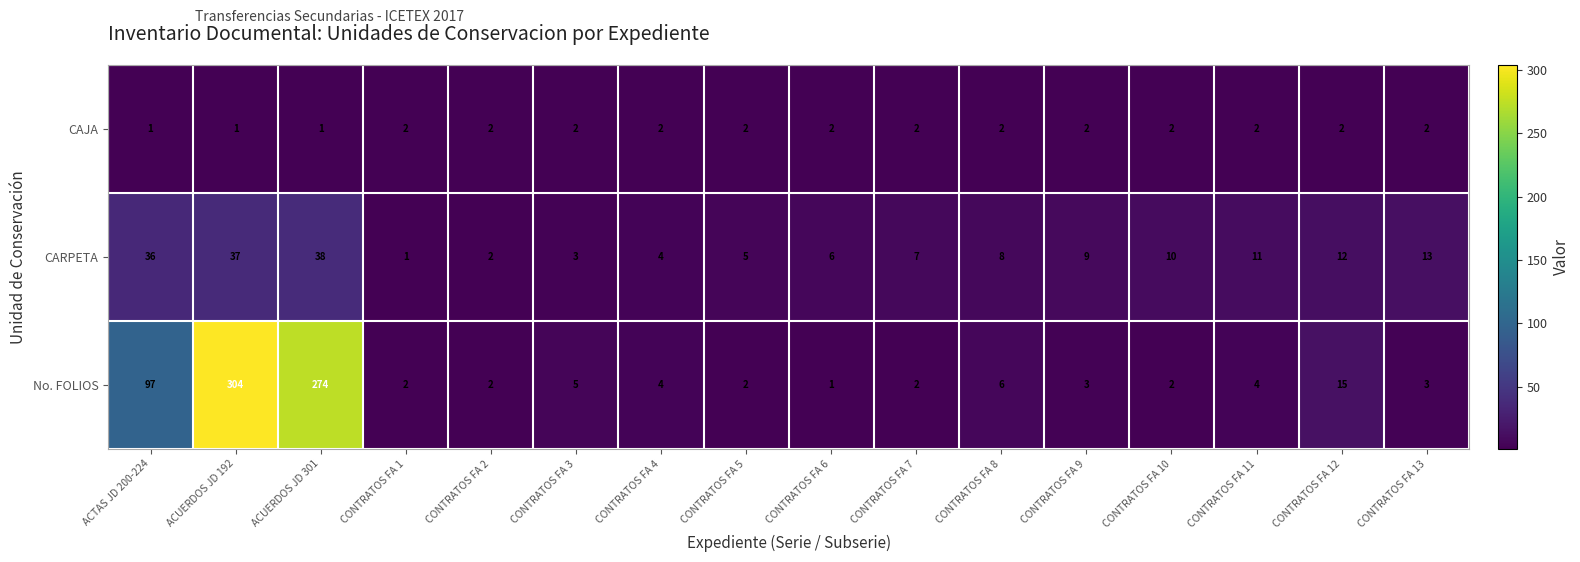

Rank the series by their maximum value, from highest to lowest.

No. FOLIOS, CARPETA, CAJA